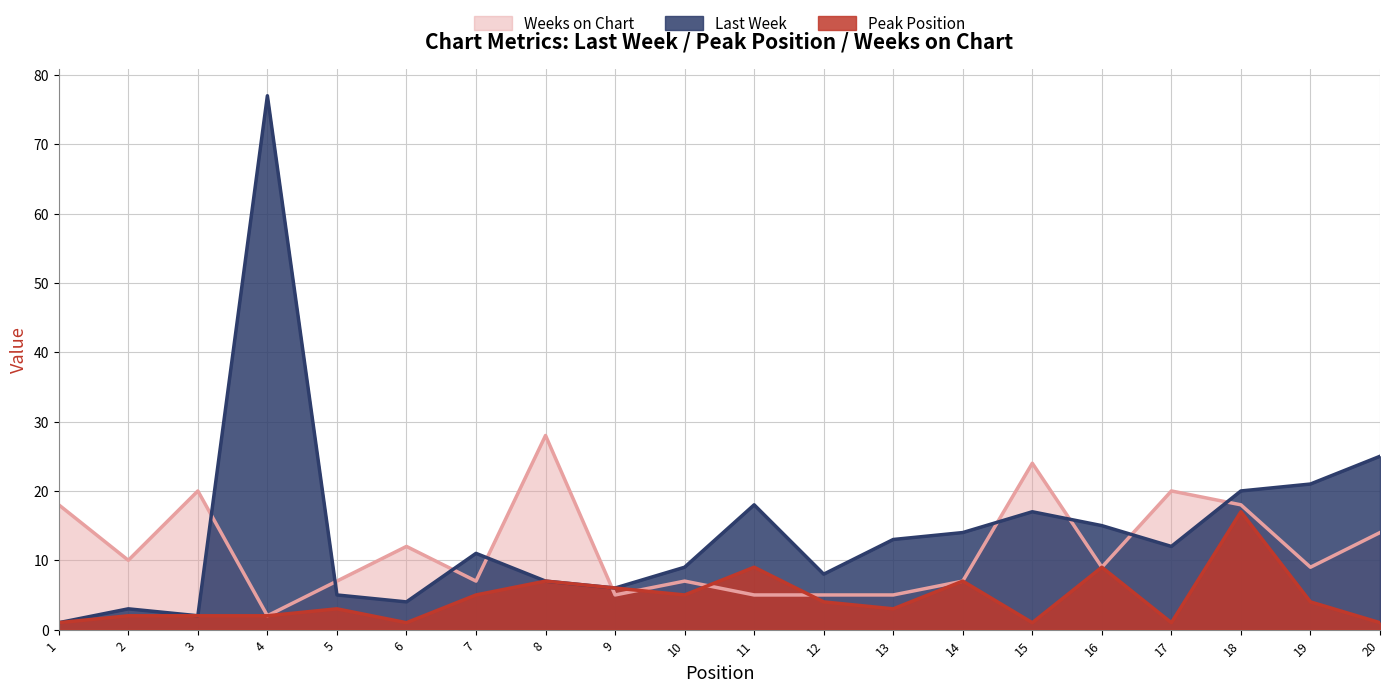

What is the value of the Last Week point at the 2nd from the left?

3